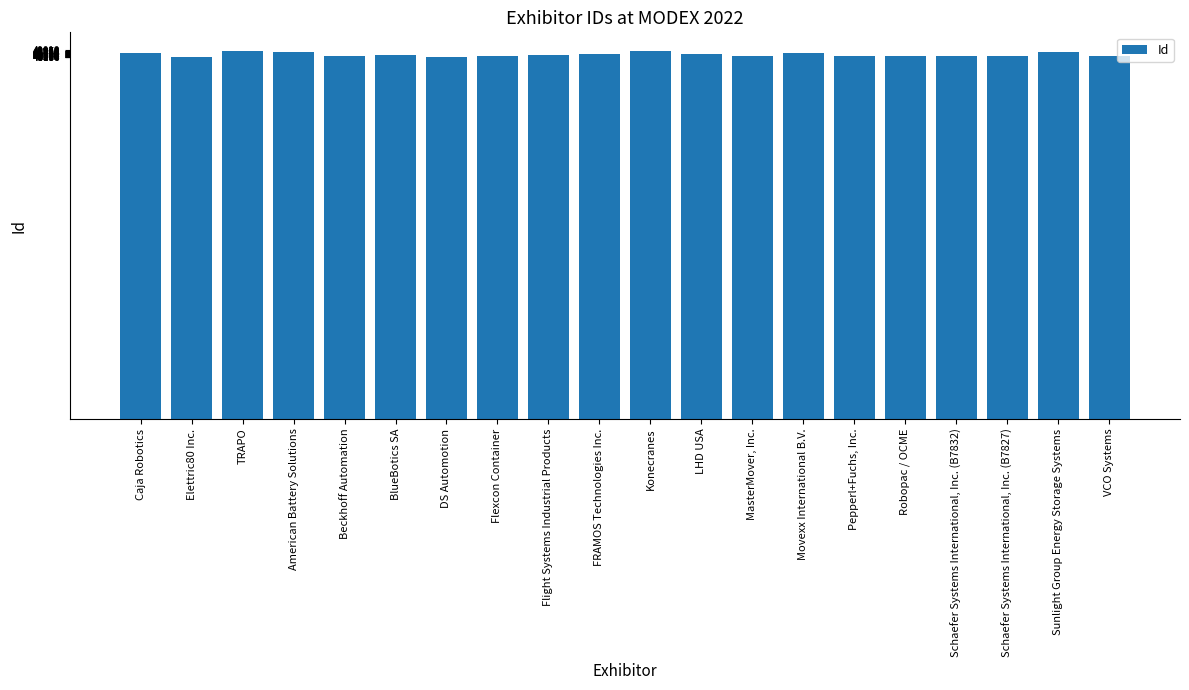

Approximately how many times larger is the value at Schaefer Systems International, Inc. (B7827) compared to Elettric80 Inc.?

1.0